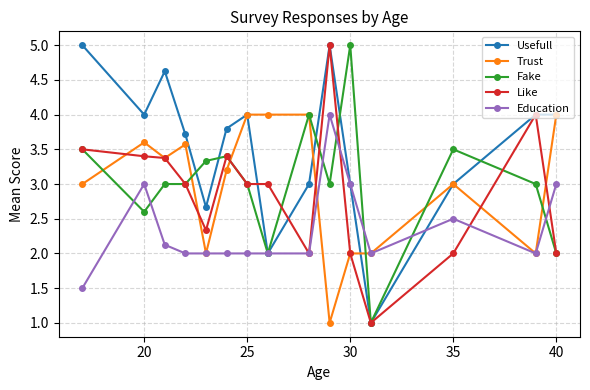

Reading left to right, transcribe all the data shown in this chart.

Usefull: 5.0	4.0	4.6	3.7	2.7	3.8	4.0	2.0	3.0	5.0	3.0	1.0	3.0	4.0	4.0
Trust: 3.0	3.6	3.4	3.6	2.0	3.2	4.0	4.0	4.0	1.0	2.0	2.0	3.0	2.0	4.0
Fake: 3.5	2.6	3.0	3.0	3.3	3.4	3.0	2.0	4.0	3.0	5.0	1.0	3.5	3.0	2.0
Like: 3.5	3.4	3.4	3.0	2.3	3.4	3.0	3.0	2.0	5.0	2.0	1.0	2.0	4.0	2.0
Education: 1.5	3.0	2.1	2.0	2.0	2.0	2.0	2.0	2.0	4.0	3.0	2.0	2.5	2.0	3.0